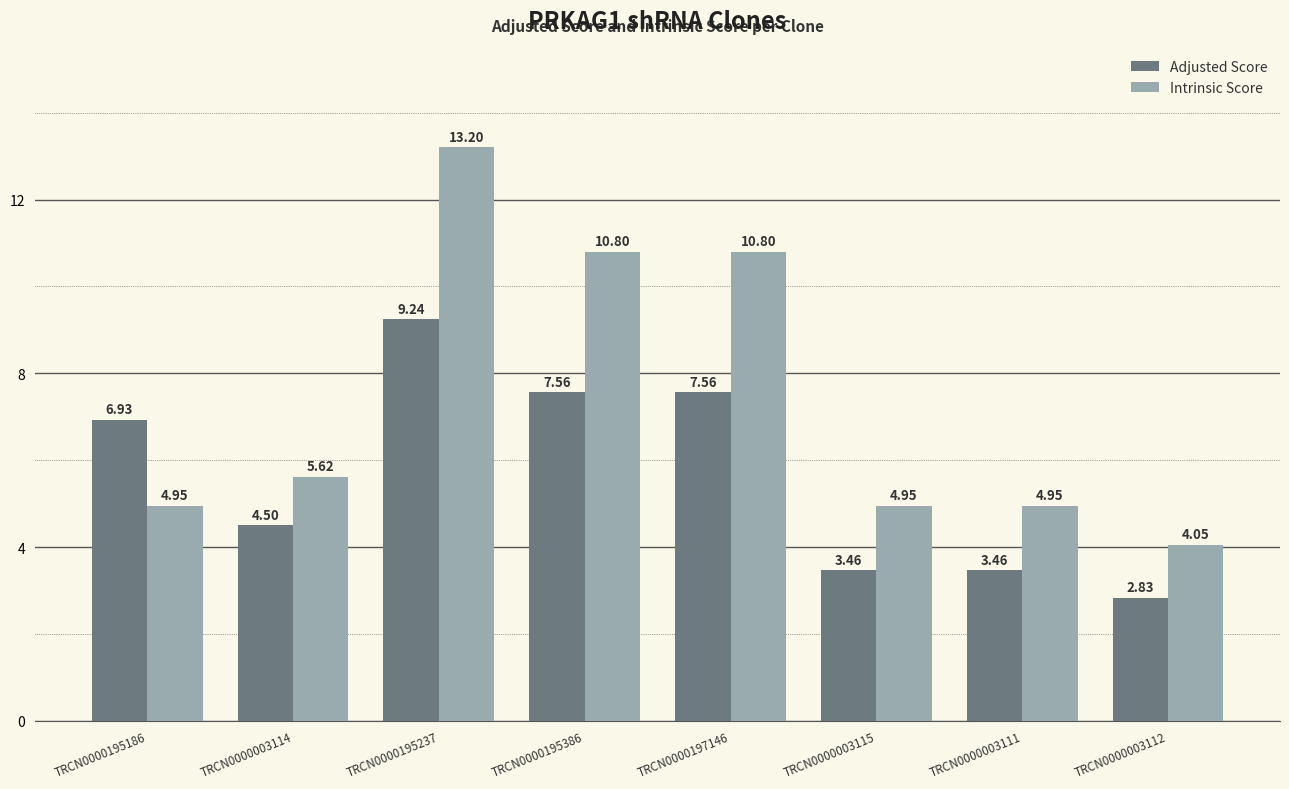

What is the greatest value displayed?

13.2